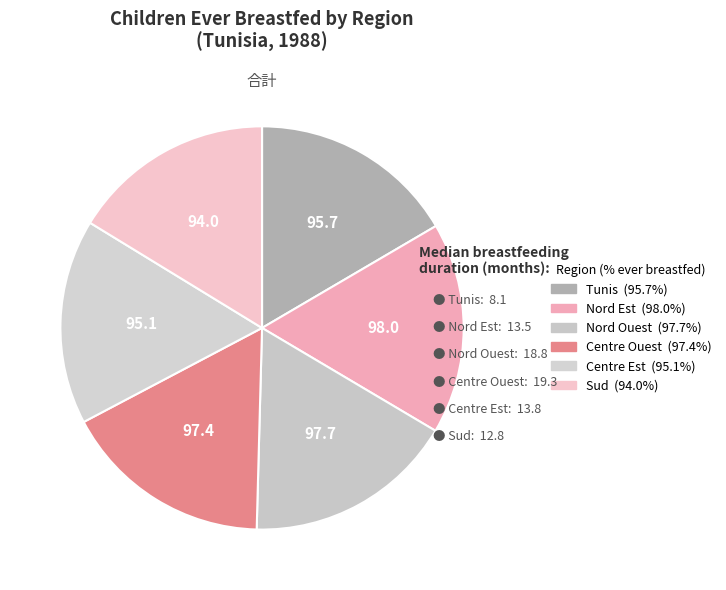

Count the number of slices in the pie.

6